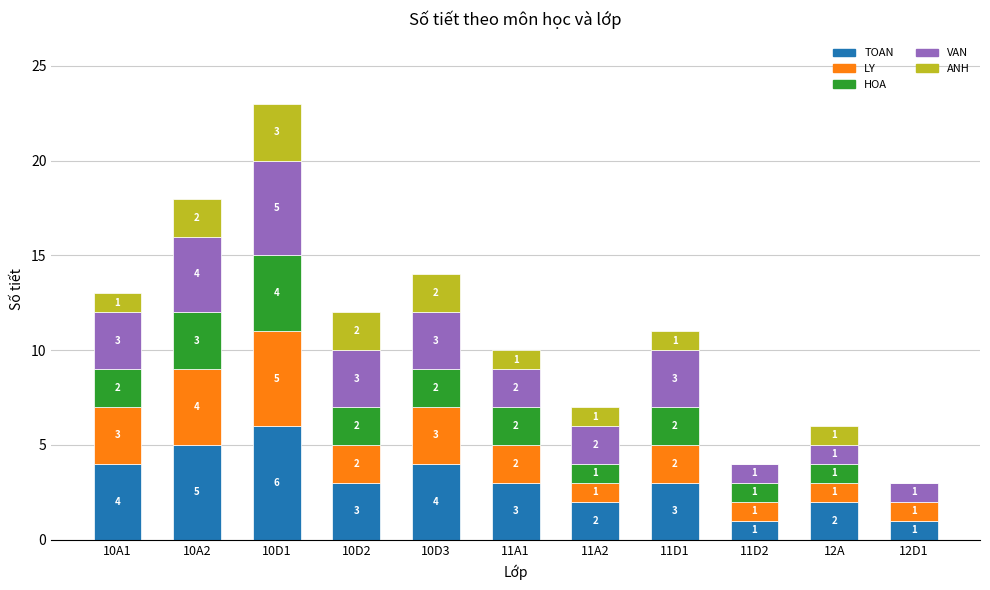

Is it true that TOAN equals 9 at 10D1?

False